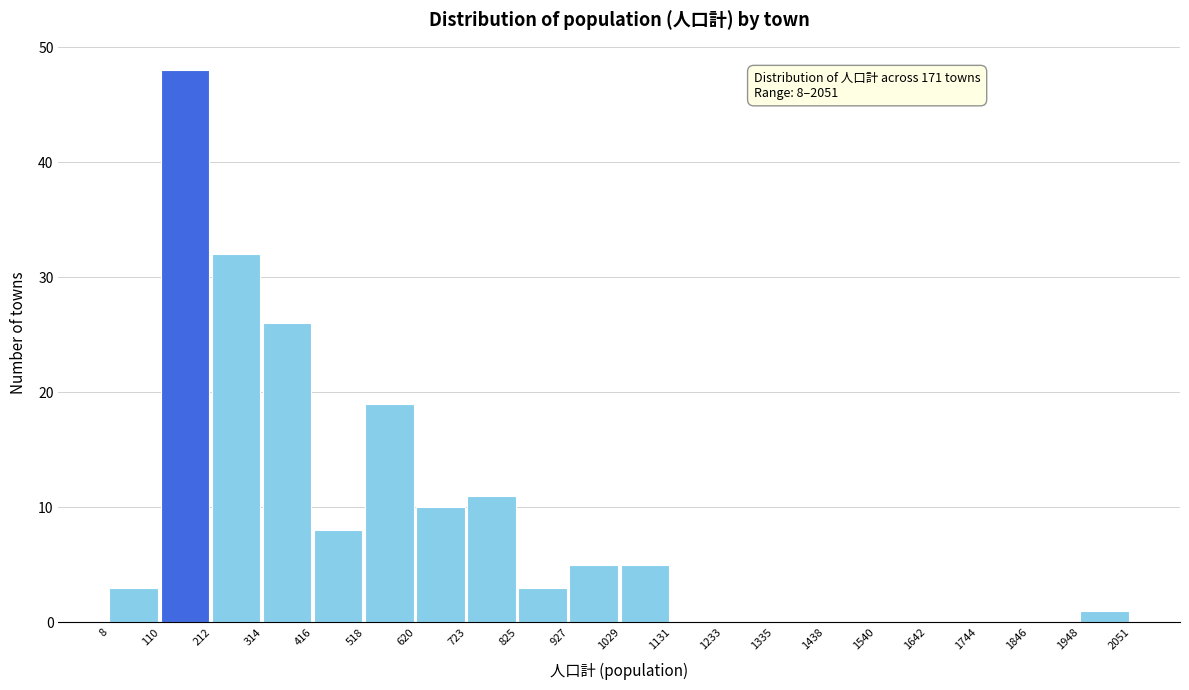

Which range on the x-axis has the tallest bar?

110 to 212